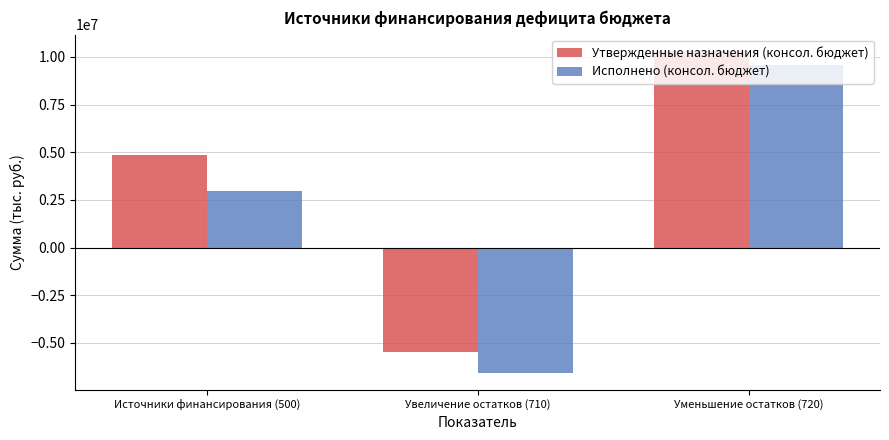

How many values in the Утвержденные назначения (консол. бюджет) series exceed 4847476?

2